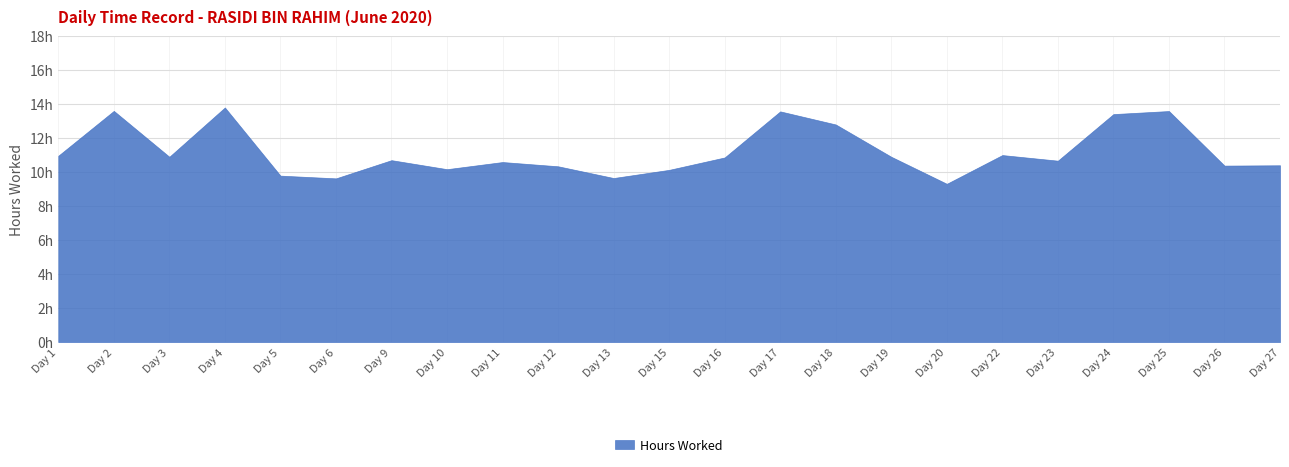

How many interior local peaks (higher than both neighbors) does the data have?

7